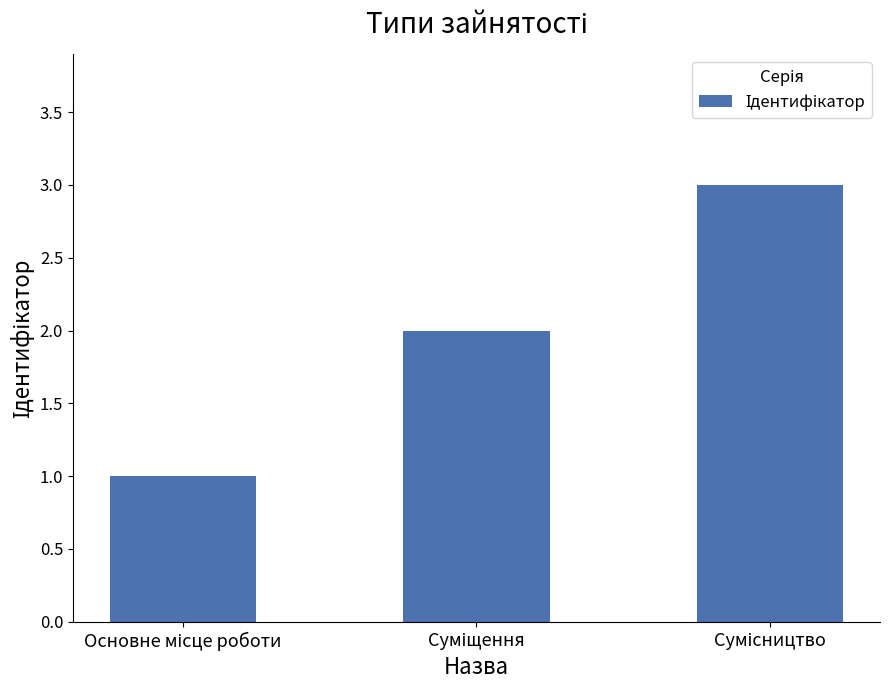

What is the average value?

2